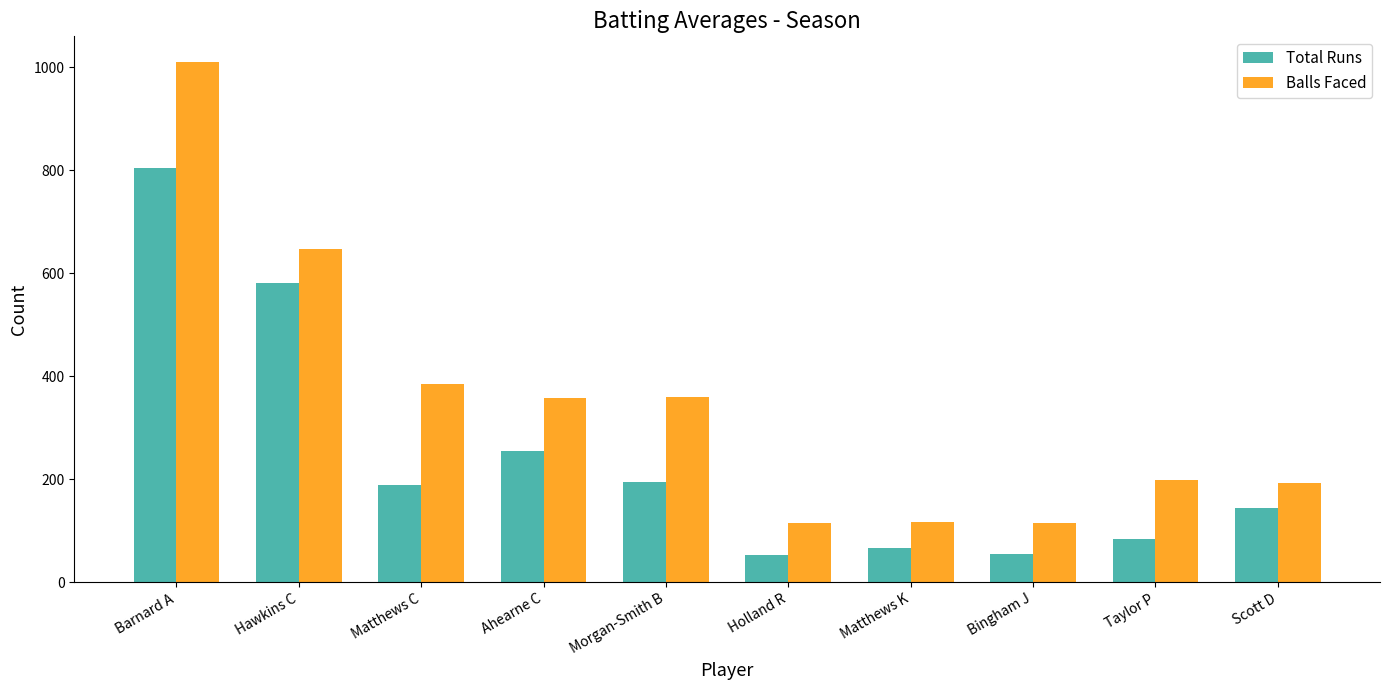

What is the label of the 8th bar from the left?

Bingham J